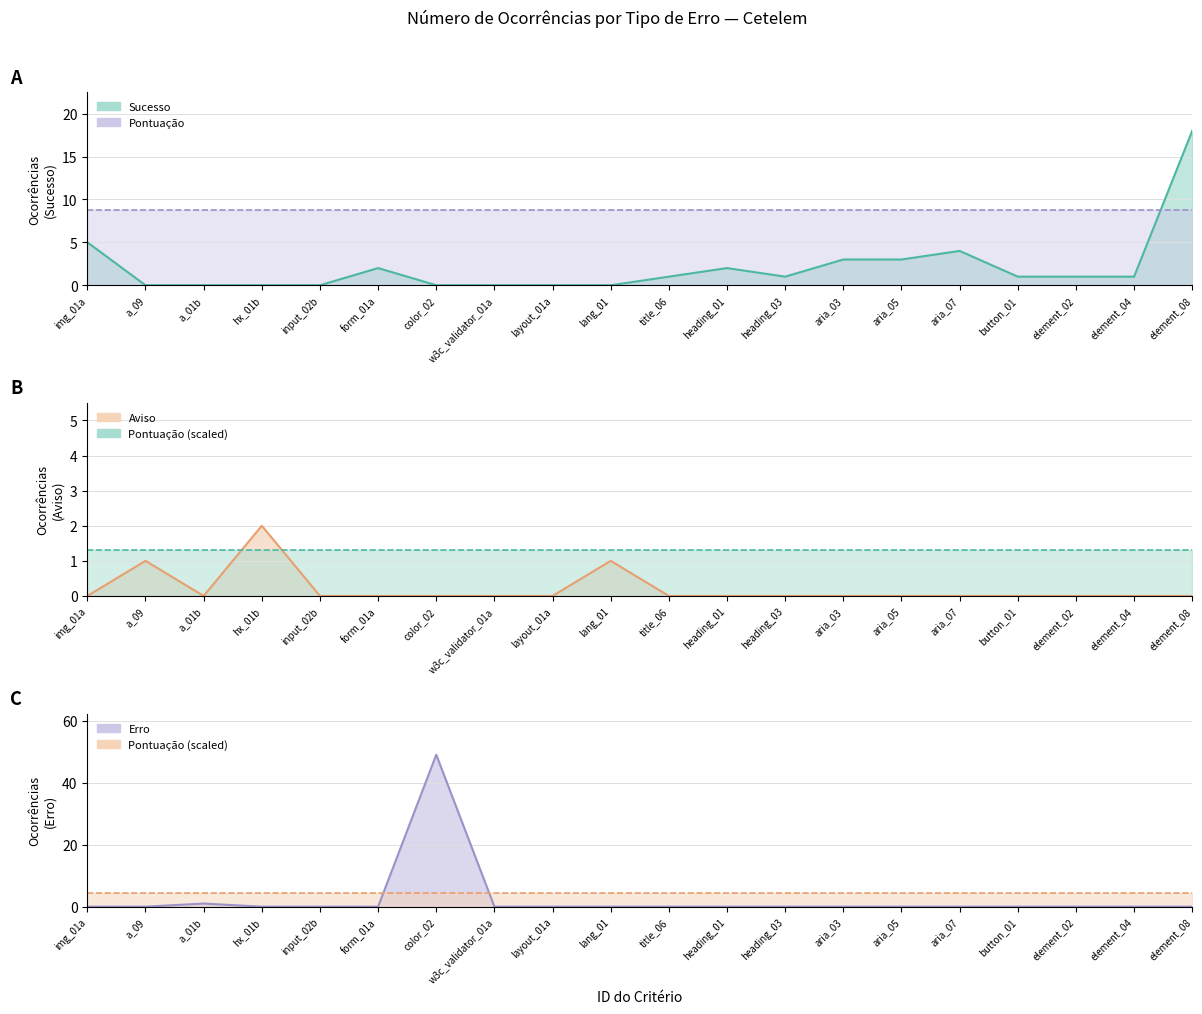

Which series ends up on top after the final intersection of Erro and Aviso?

Aviso